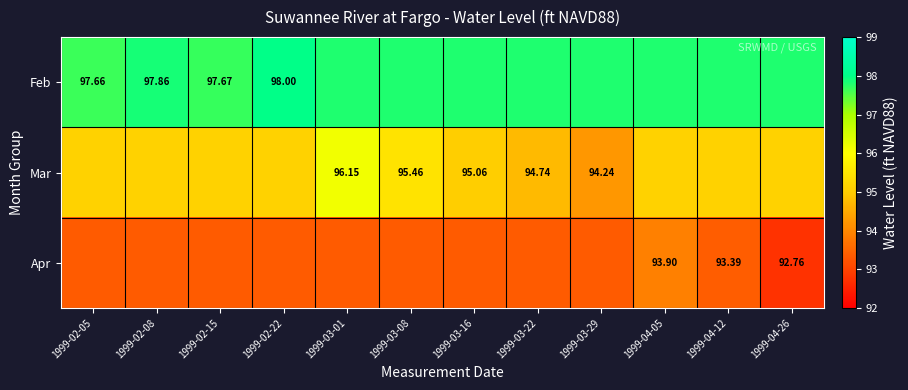

Which series has the largest total across all categories?

Feb